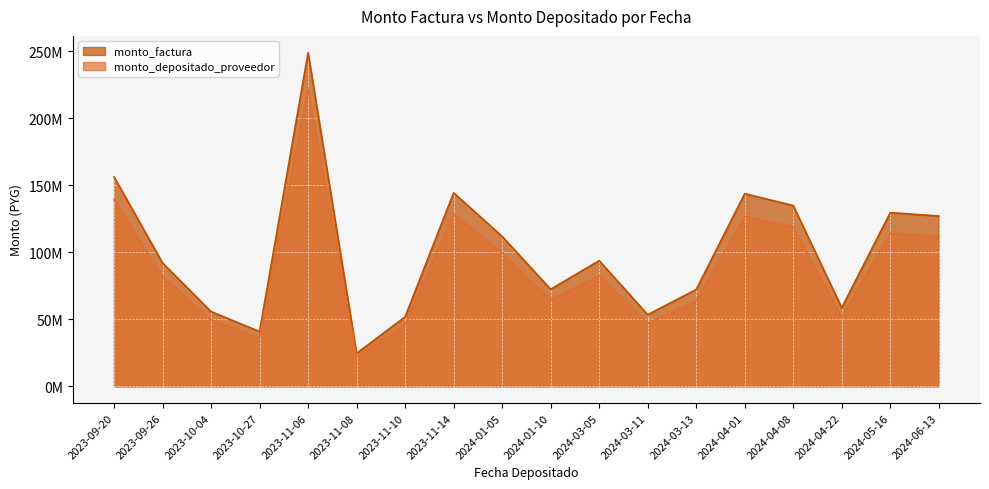

At which category does monto_depositado_proveedor reach its first local valley?

2023-10-27